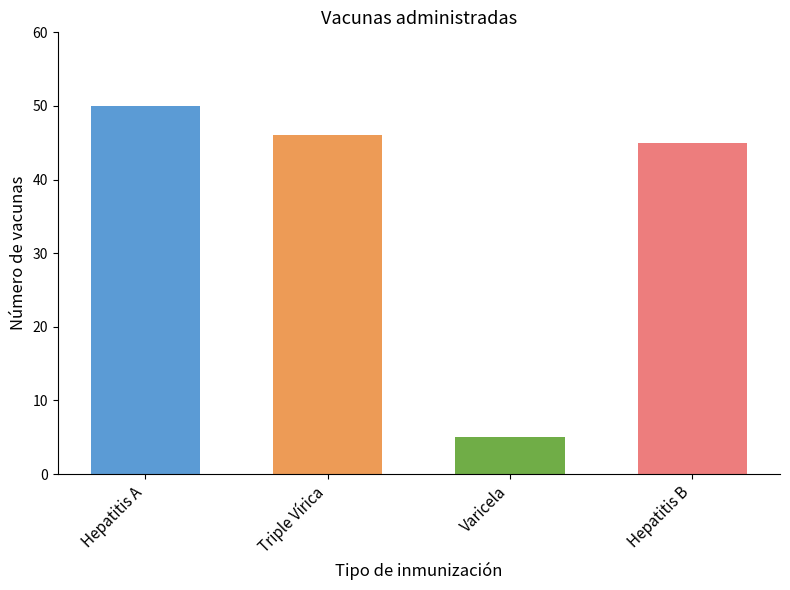

Between Hepatitis A and Triple Vírica, which is larger?

Hepatitis A